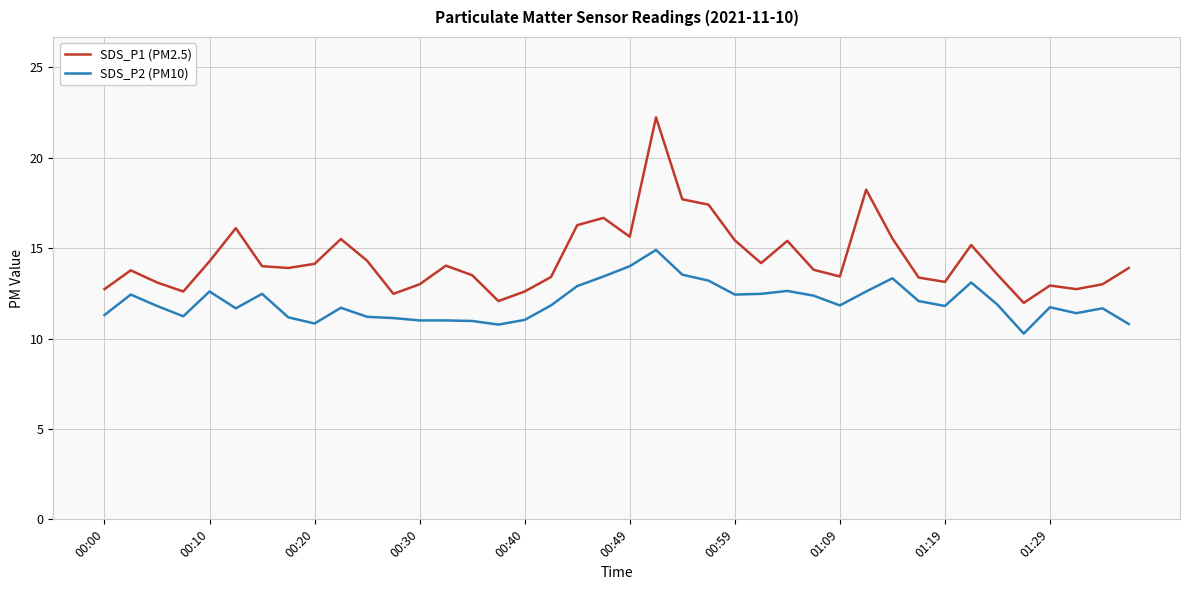

List the series in order of their overall mean, highest first.

SDS_P1 (PM2.5), SDS_P2 (PM10)